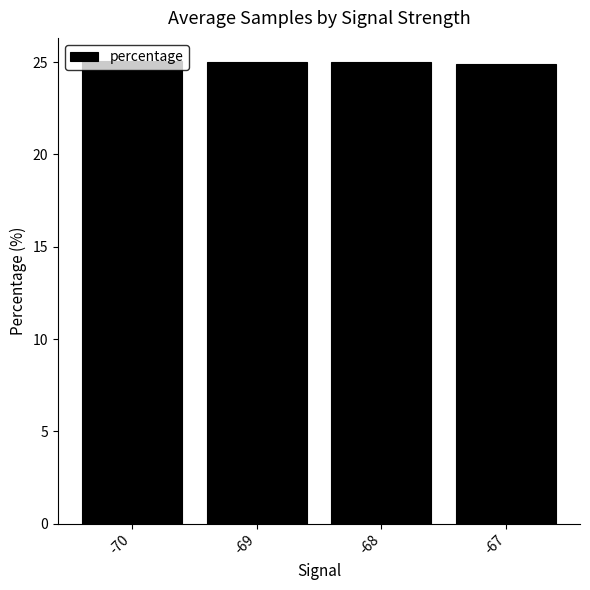

What is the value of the 3rd bar from the left?

25.0